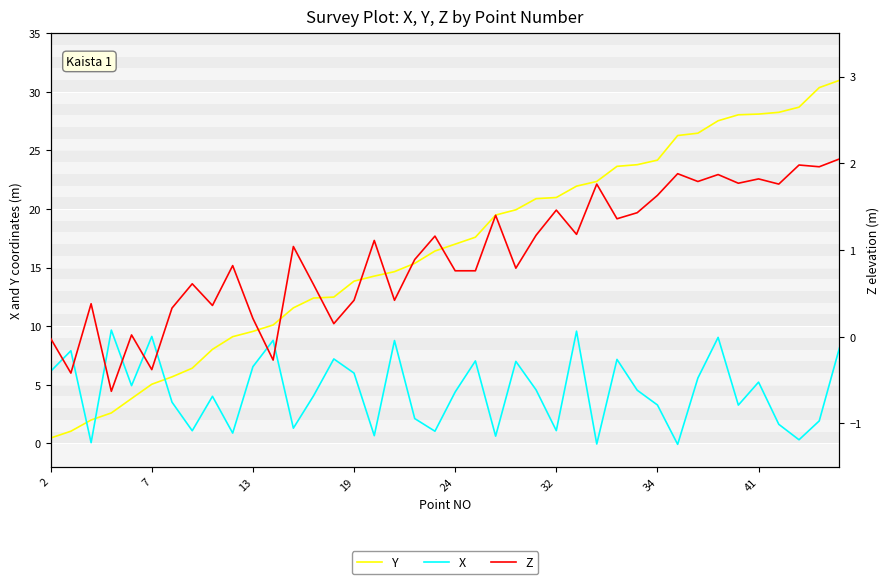

The X series shows 7.2 at 28. True or false?

True